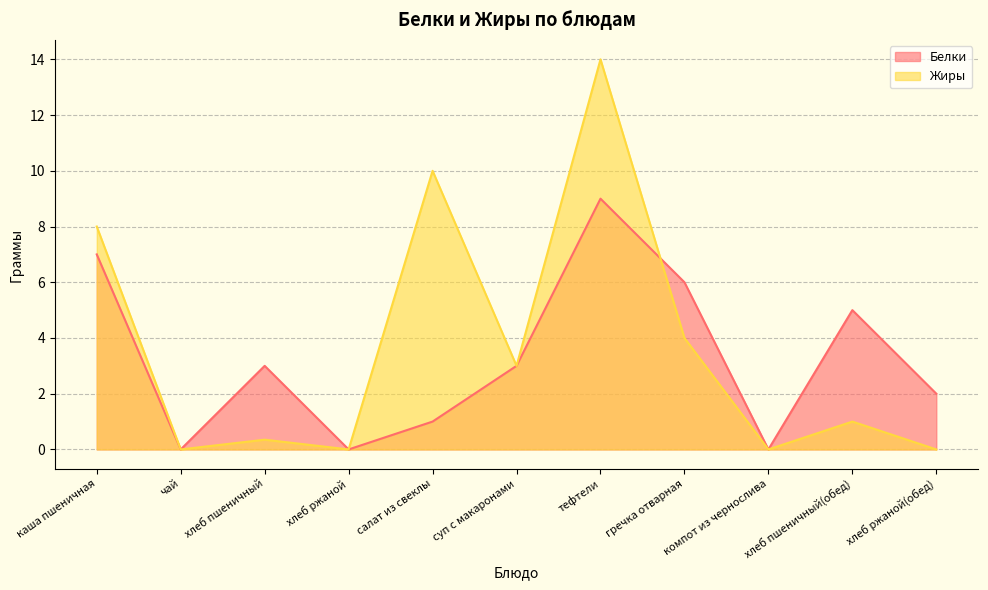

Reading left to right, list all the values displayed in this chart.

Белки: каша пшеничная=7.0	чай=0.0	хлеб пшеничный=3.0	хлеб ржаной=0.0	салат из свеклы=1.0	суп с макаронами=3.0	тефтели=9.0	гречка отварная=6.0	компот из чернослива=0.0	хлеб пшеничный(обед)=5.0	хлеб ржаной(обед)=2.0
Жиры: каша пшеничная=8.0	чай=0.0	хлеб пшеничный=0.3	хлеб ржаной=0.0	салат из свеклы=10.0	суп с макаронами=3.0	тефтели=14.0	гречка отварная=4.0	компот из чернослива=0.0	хлеб пшеничный(обед)=1.0	хлеб ржаной(обед)=0.0